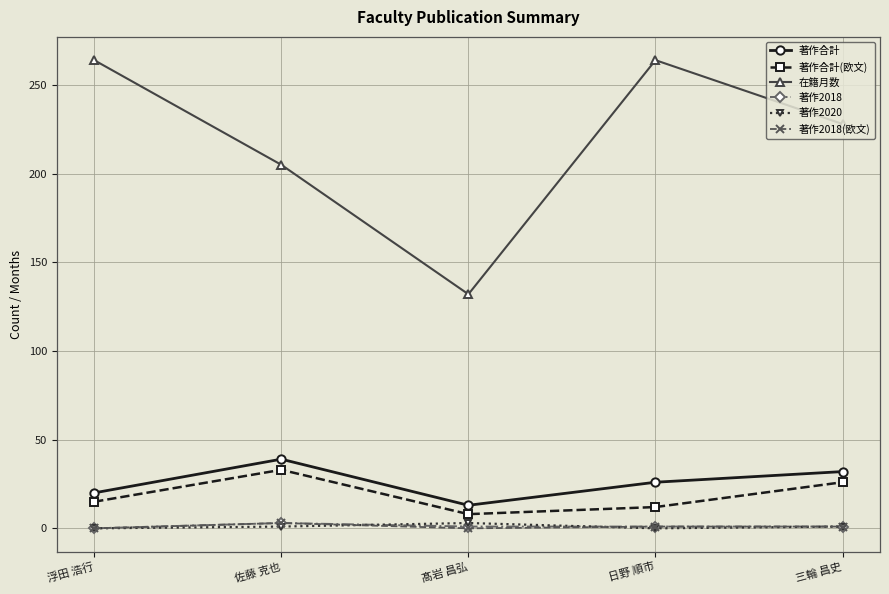

How many interior local peaks does the 在籍月数 series have?

1